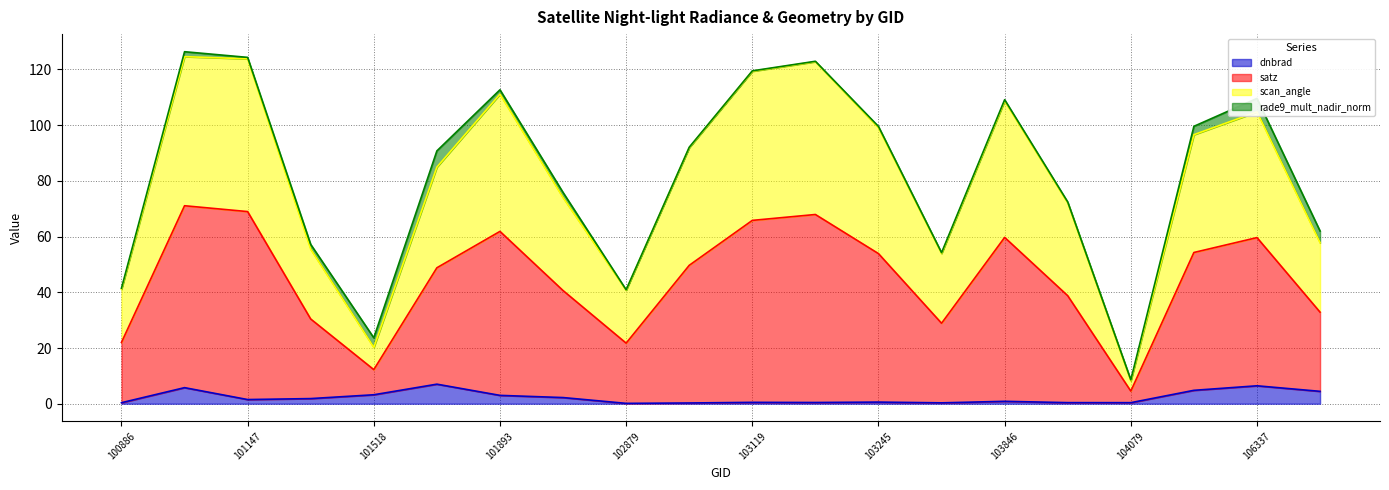

Is it true that satz equals 214.3 at 103127?

False